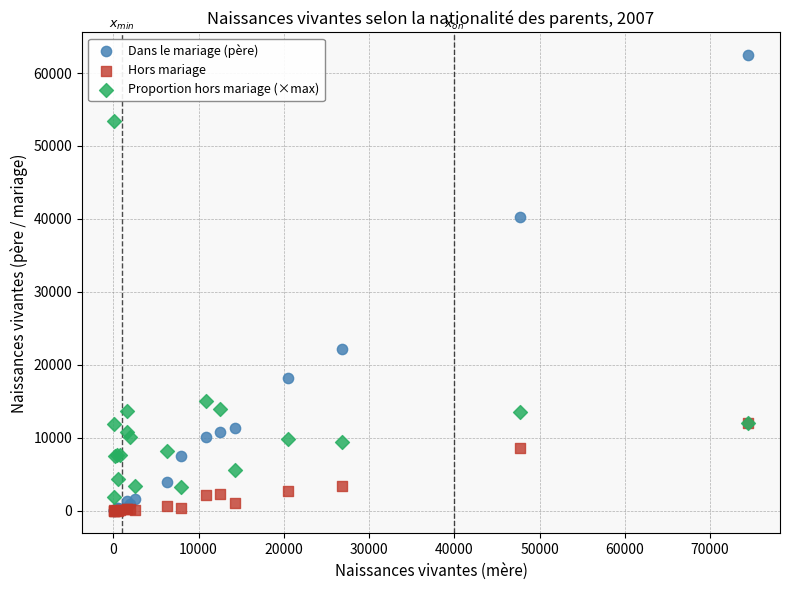

Which series contains the highest Y value?

Dans le mariage (père)